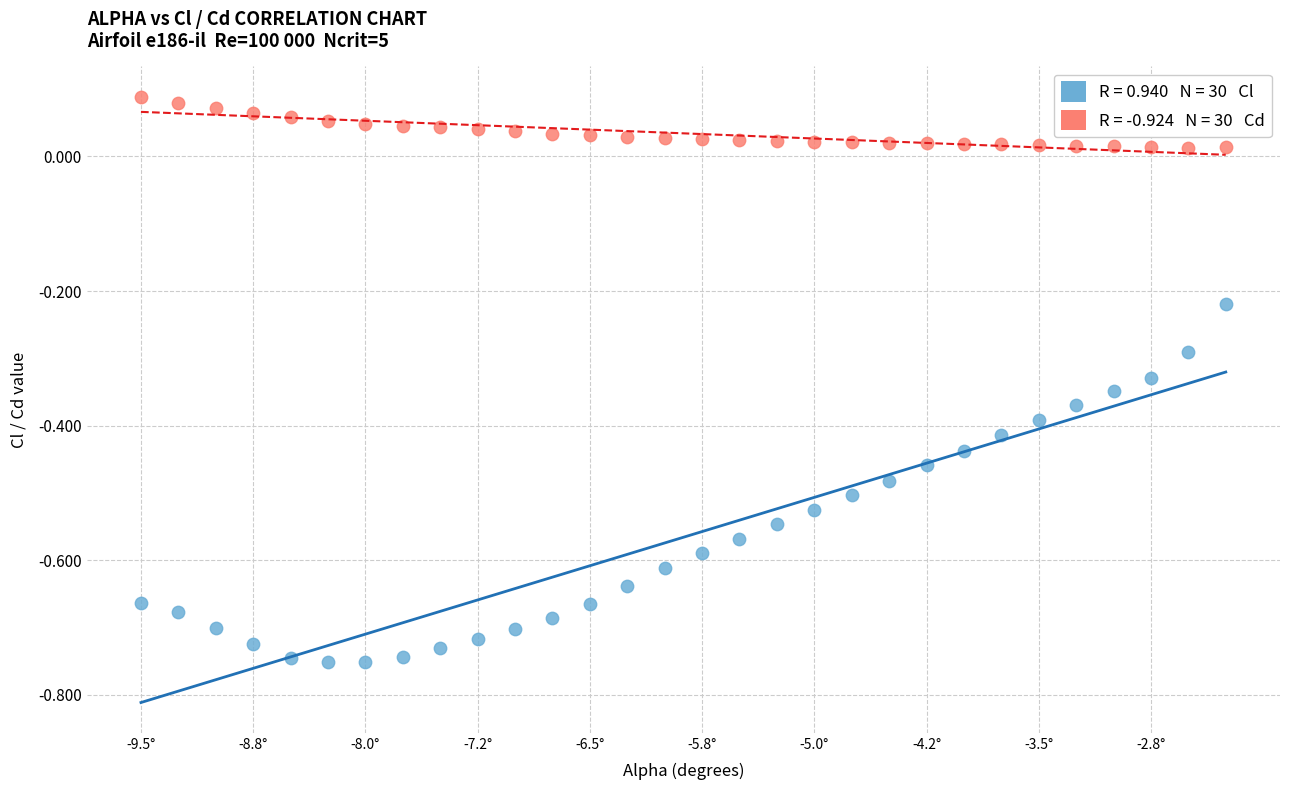

Across all data points, what is the range of X values (max minus min)?

7.2